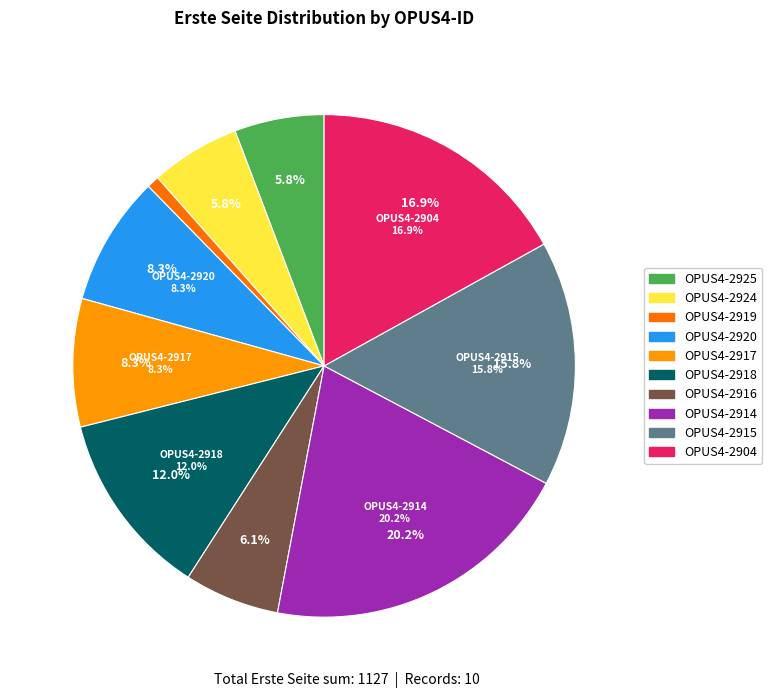

To the nearest percent, what is the difference between the largest and smallest slice percentages?

19%